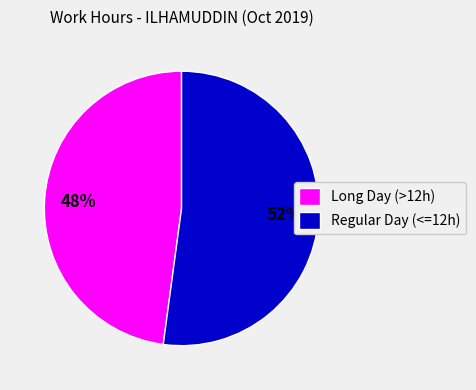

Is it true that Long Day (>12h) is 48% of the pie?

True